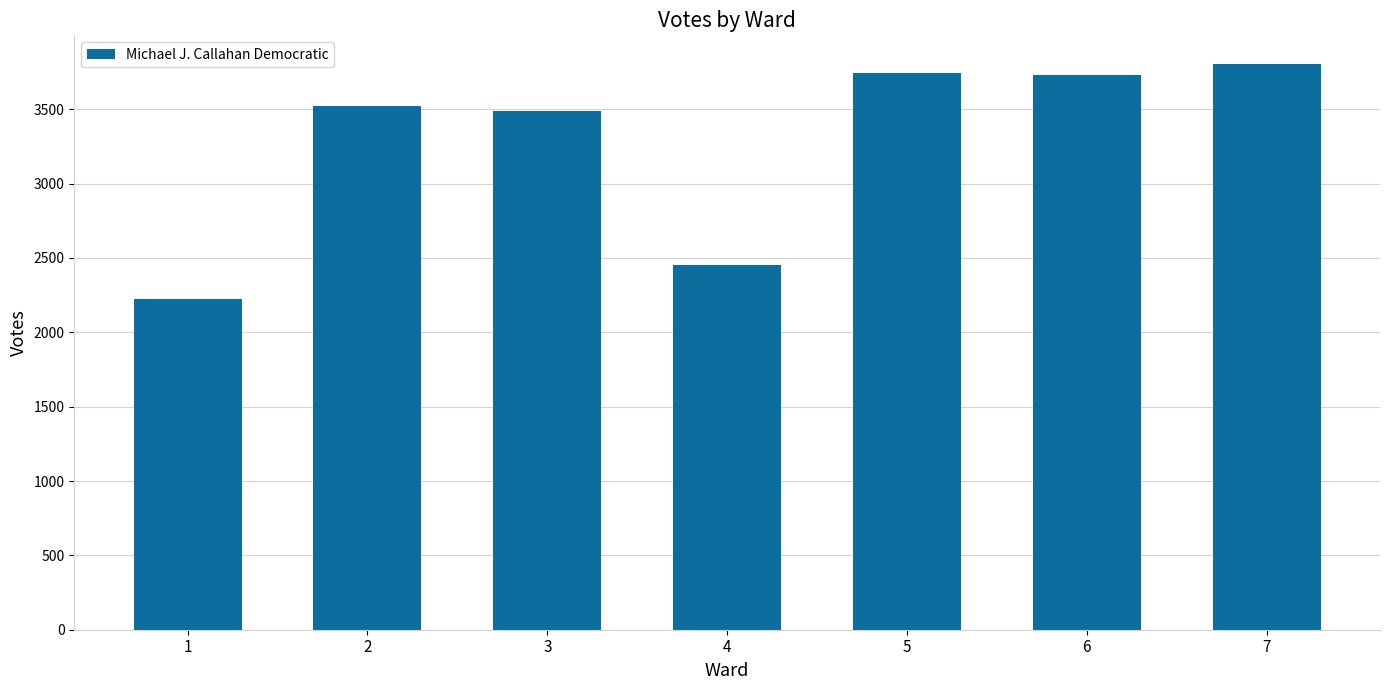

Is it true that the value at 2 is 5970?

False